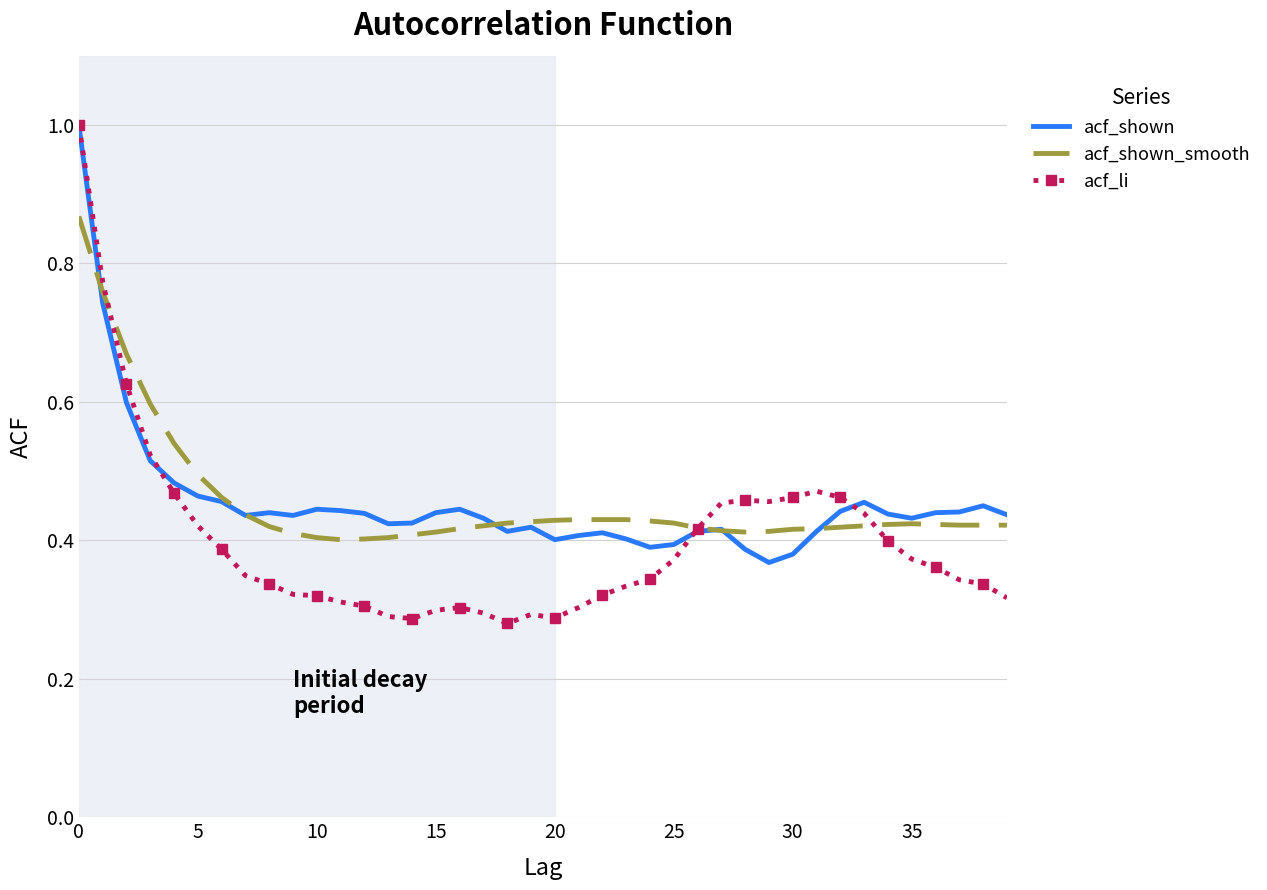

Which series has the widest spread of values?

acf_li